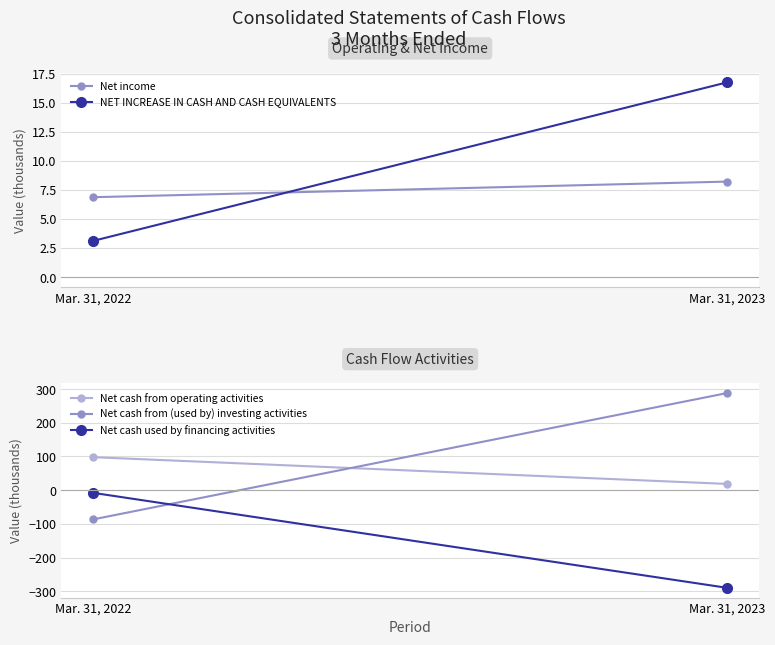

How many lines are shown in the chart?

5